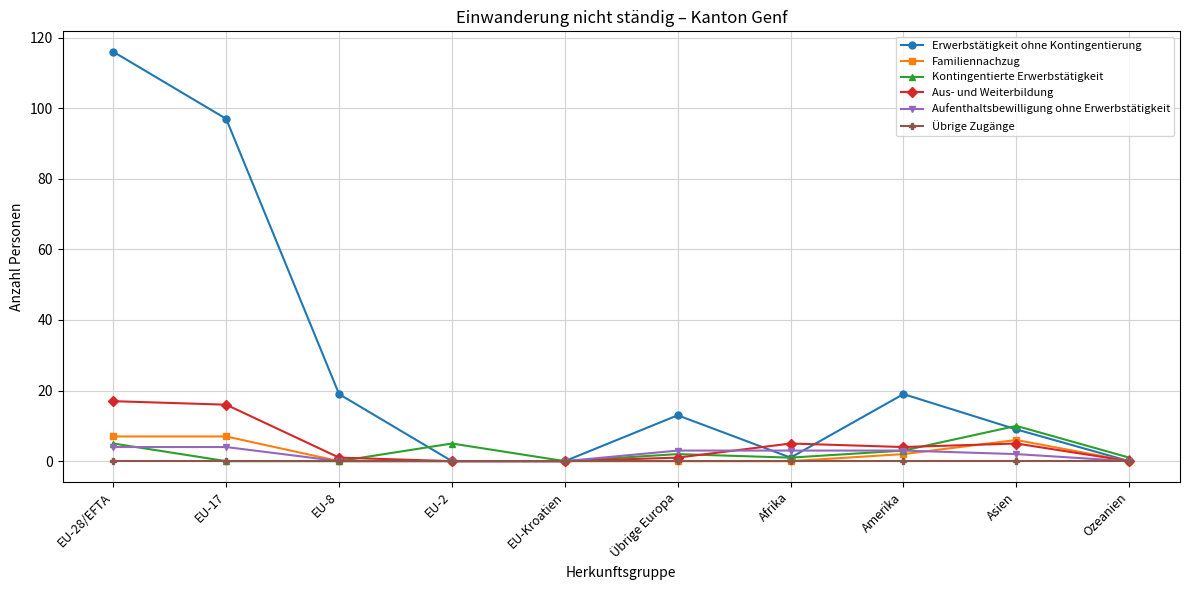

Rank the series by their maximum value, from highest to lowest.

Erwerbstätigkeit ohne Kontingentierung, Aus- und Weiterbildung, Kontingentierte Erwerbstätigkeit, Familiennachzug, Aufenthaltsbewilligung ohne Erwerbstätigkeit, Übrige Zugänge